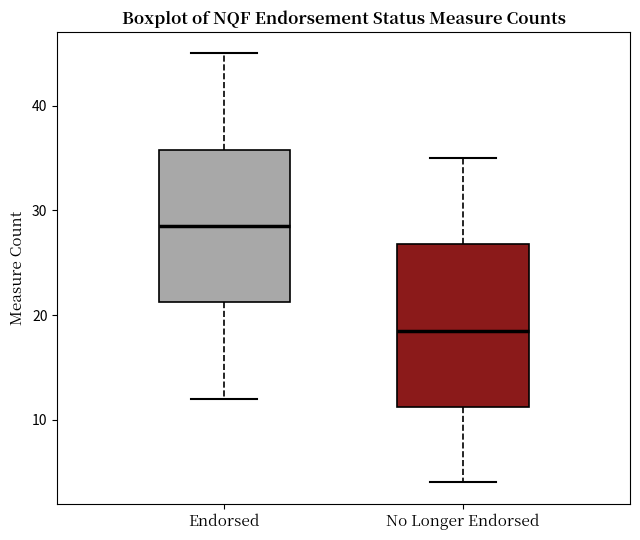

Where does the lower whisker of the box for No Longer Endorsed end on the y-axis? The values are not printed on the chart, so give them approximately, as read against the axis.

4